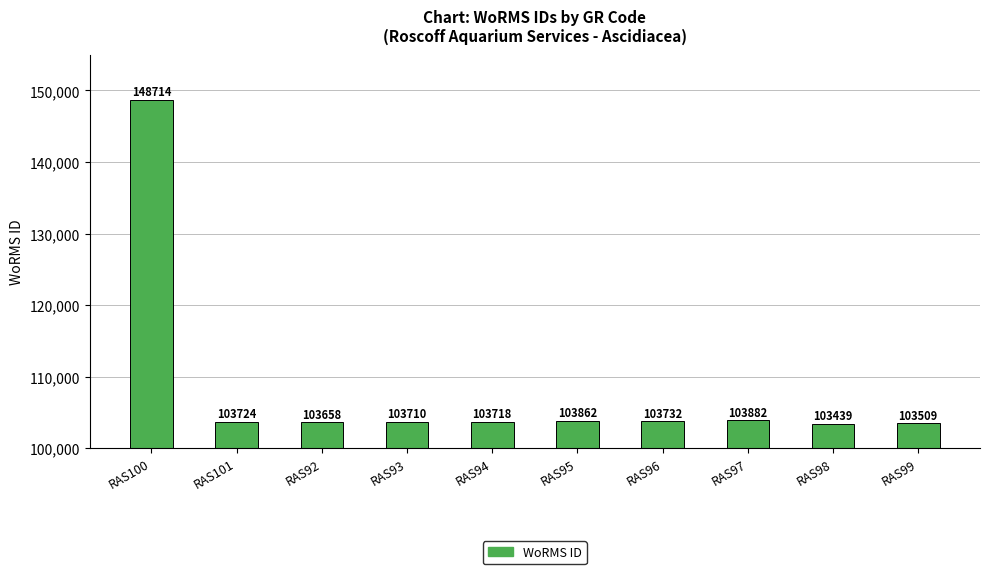

What is the change in value from RAS92 to RAS96?

+74